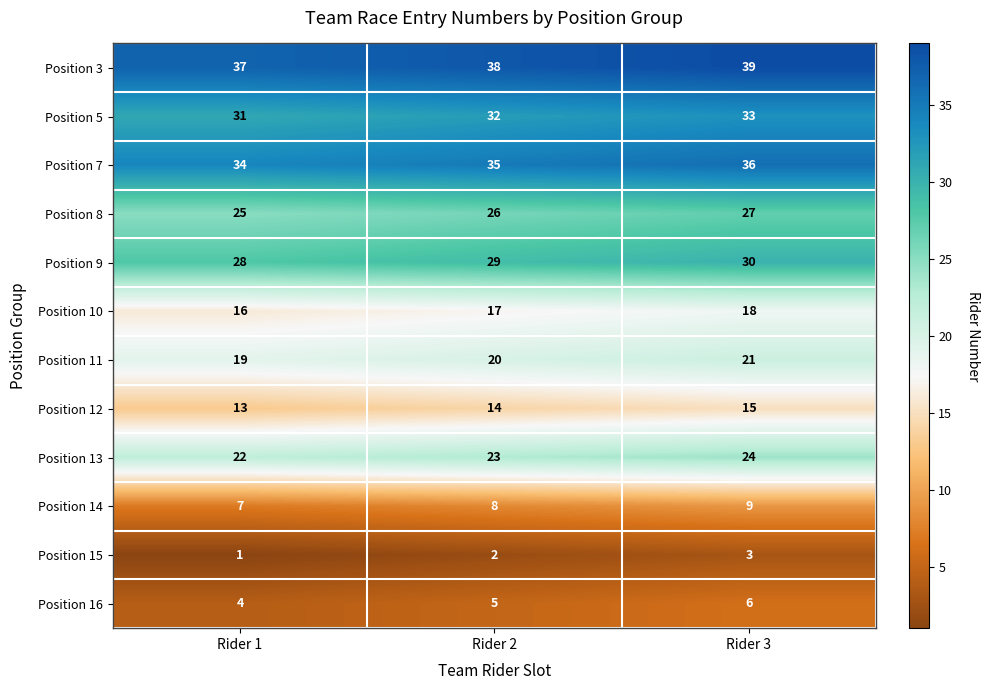

Which series has the largest total across all categories?

Position 3